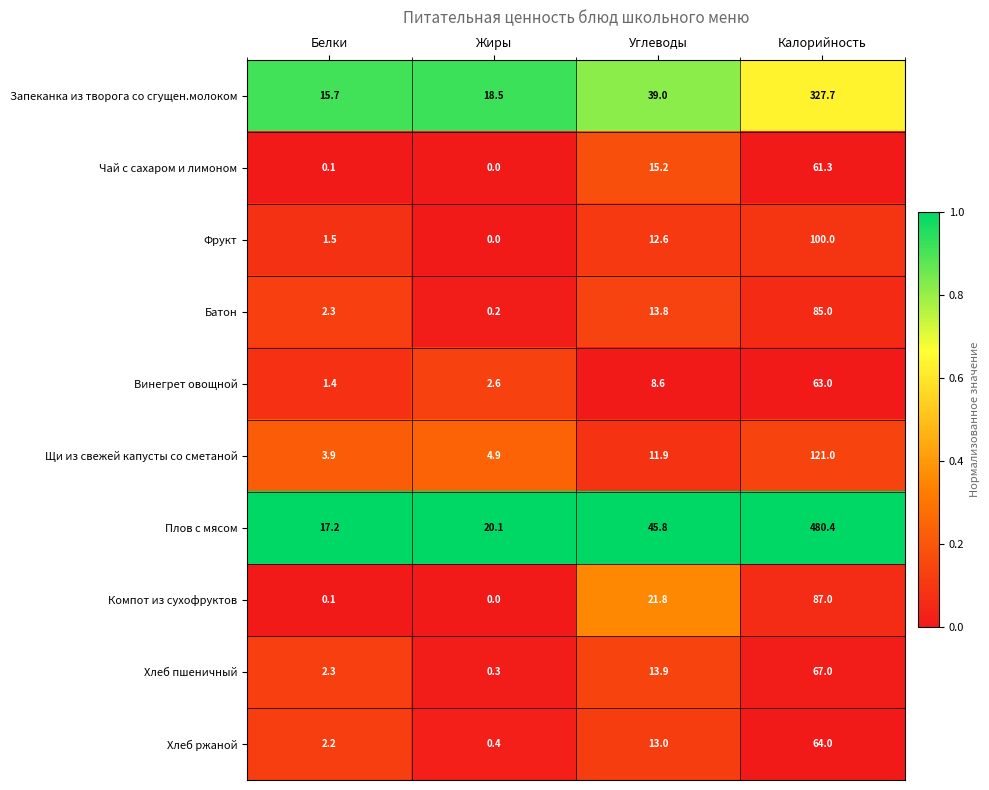

Rank the series at Углеводы from highest to lowest value.

Плов с мясом, Запеканка из творога со сгущен.молоком, Компот из сухофруктов, Чай с сахаром и лимоном, Хлеб пшеничный, Батон, Хлеб ржаной, Фрукт, Щи из свежей капусты со сметаной, Винегрет овощной